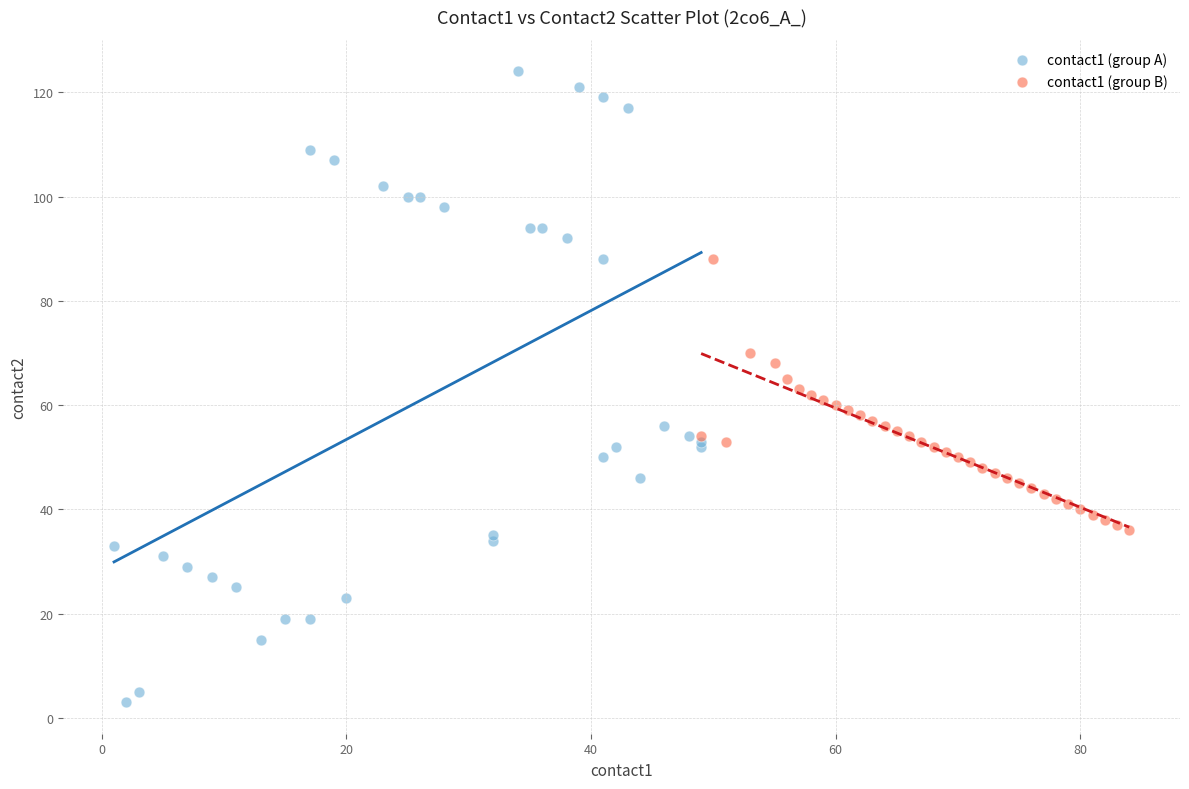

Which series contains the highest Y value?

contact1 (group A)